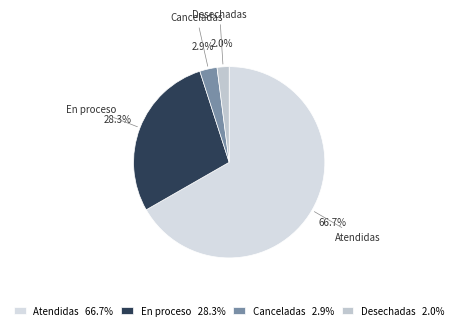

Which slice is the largest?

Atendidas